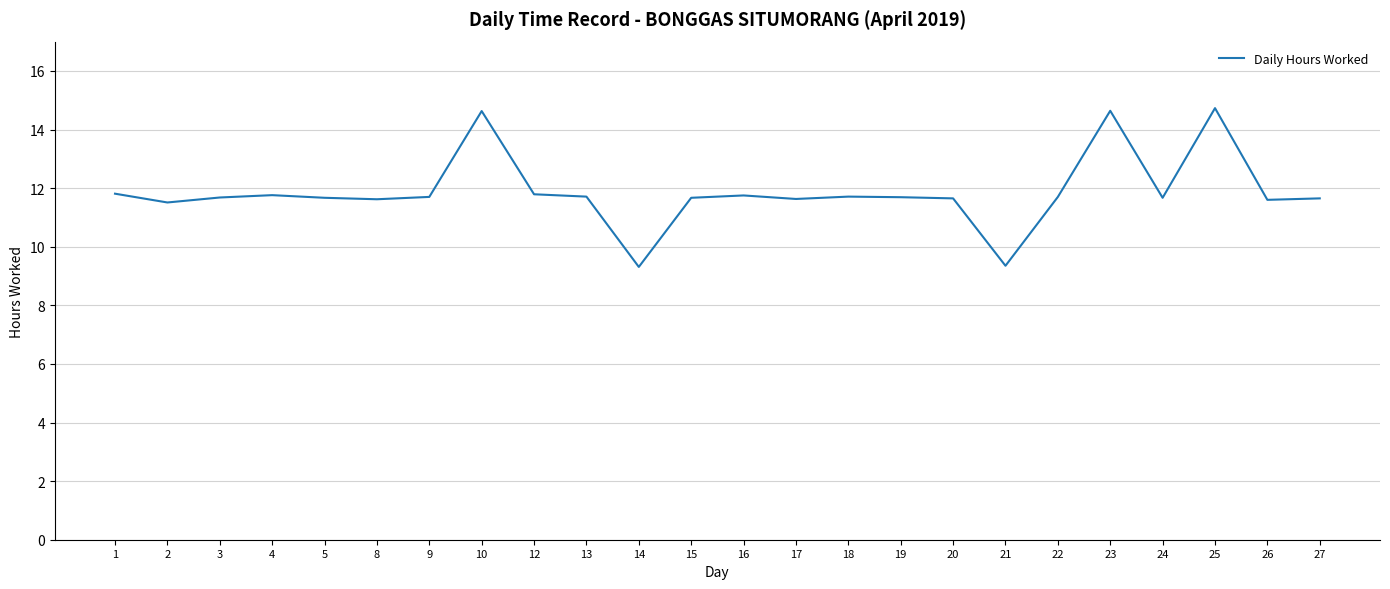

Approximately how many times larger is the value at 16 compared to 1?

1.0